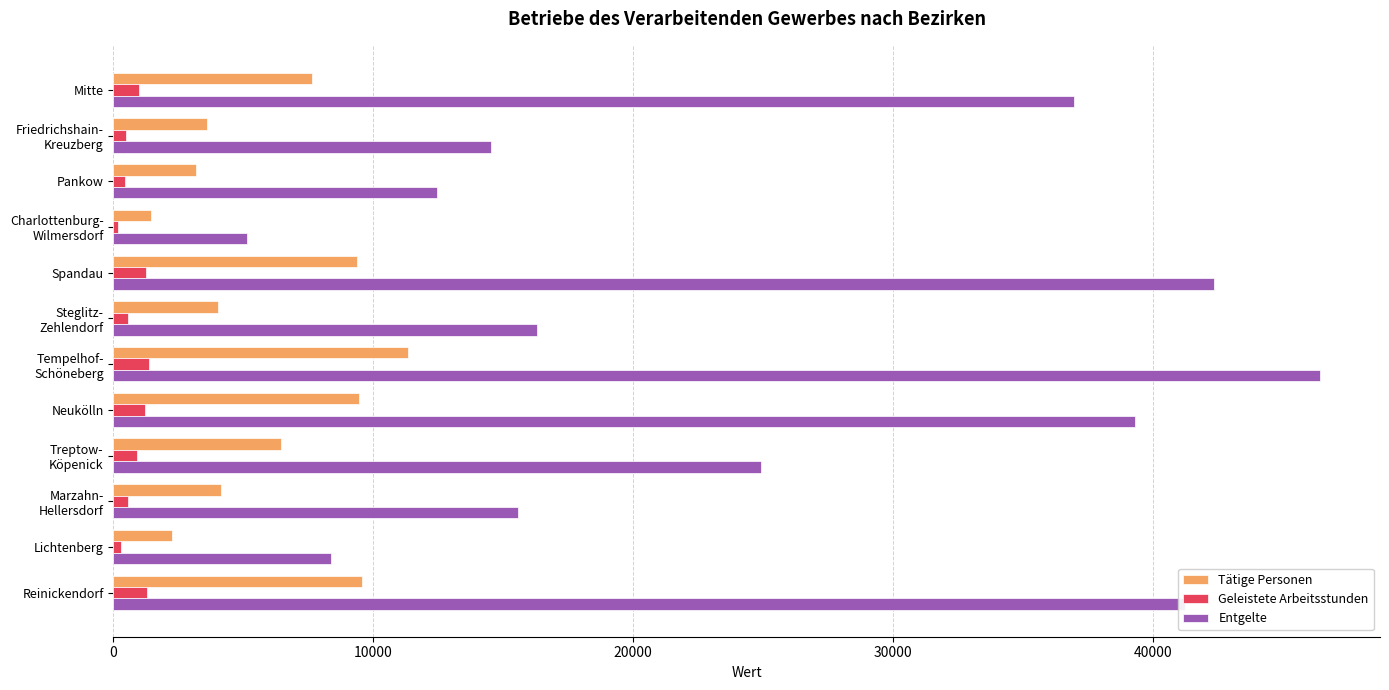

Rank the series by their average value, from lowest to highest.

Geleistete Arbeitsstunden, Tätige Personen, Entgelte